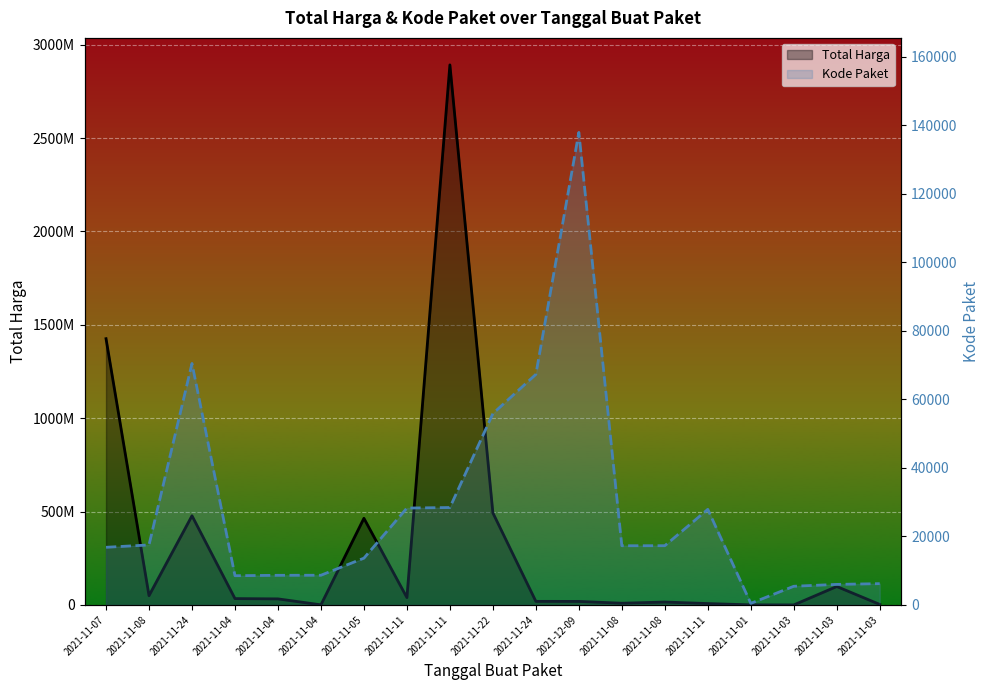

What is the average value of the Total Harga series?

320047762